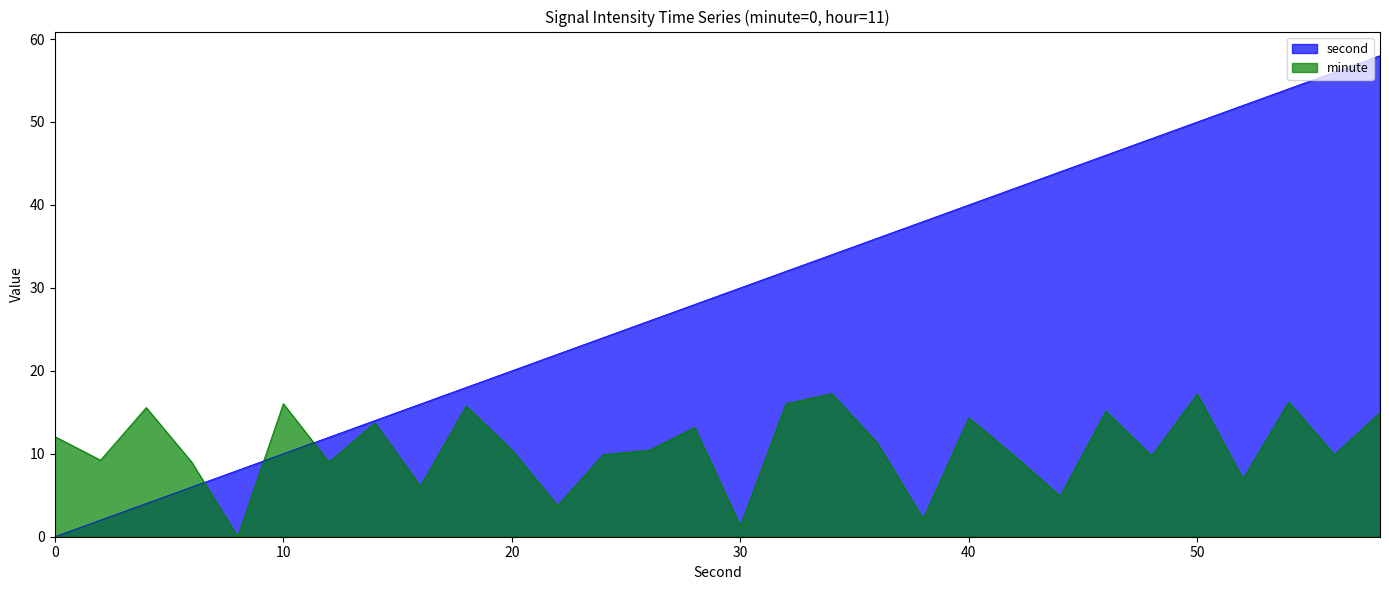

Count the number of values greater than 30.

14